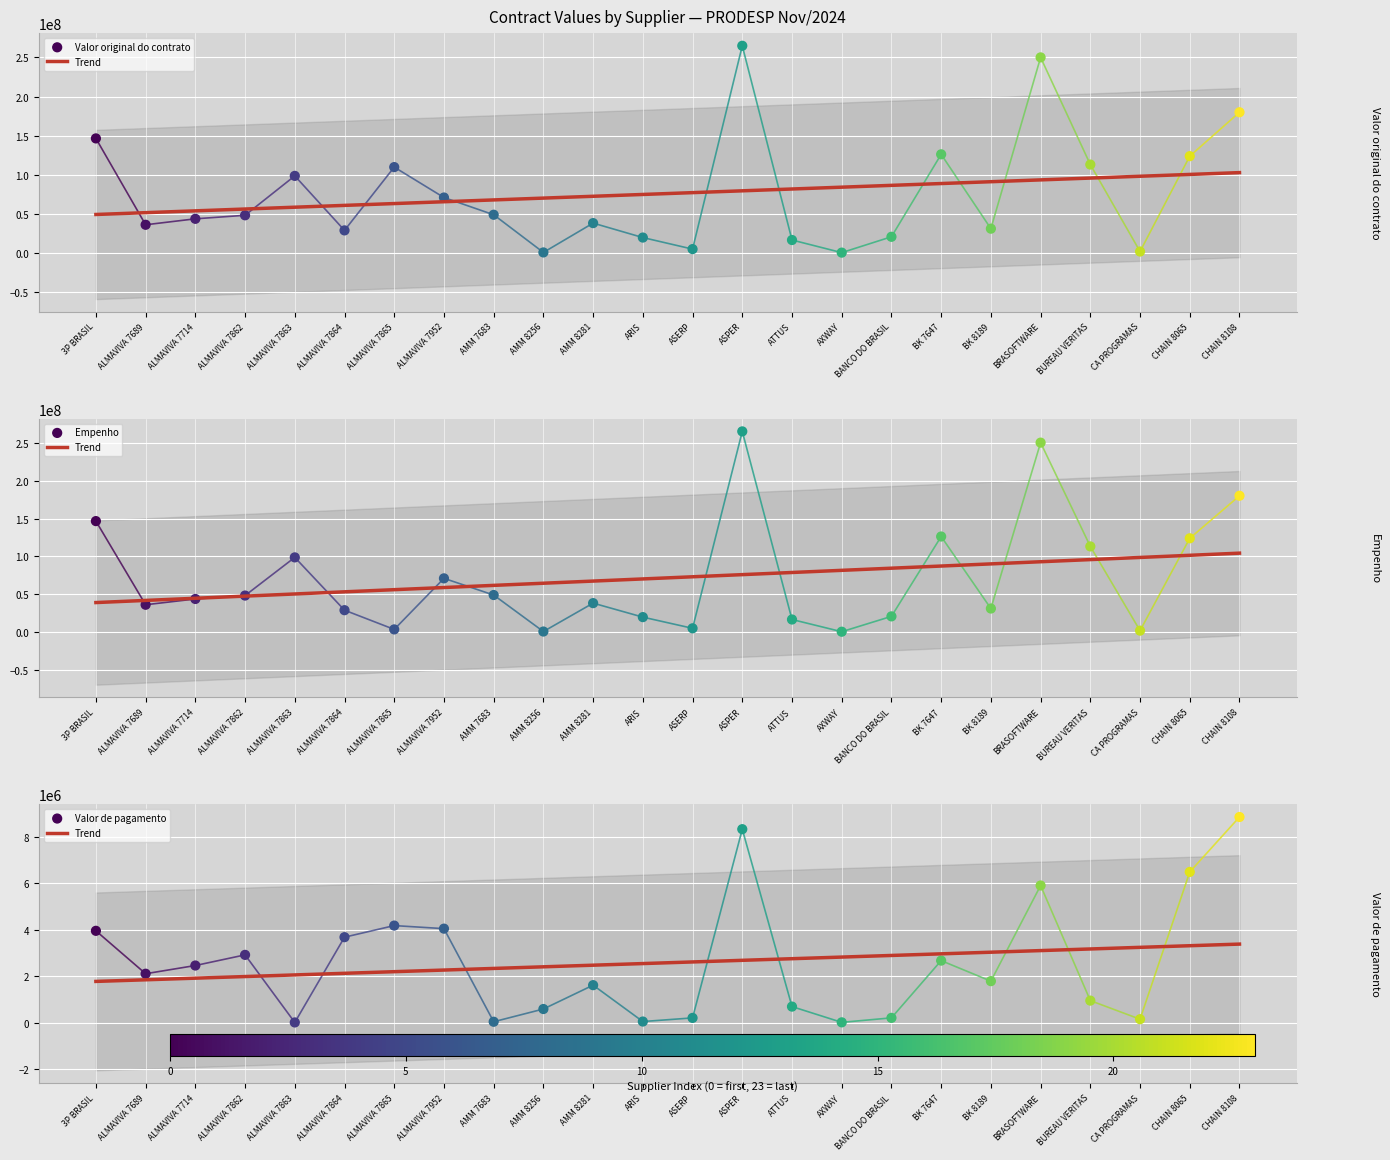

At how many categories does at least one series exceed 224376196?

2